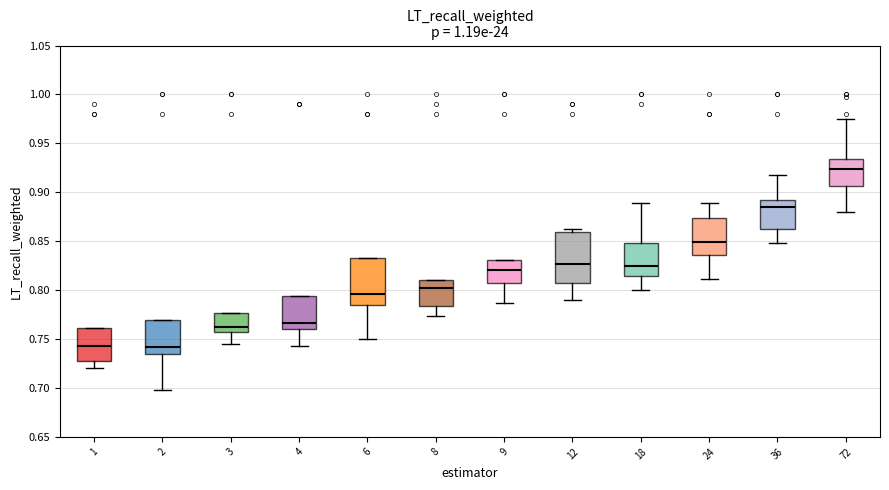

Where does the upper whisker of the box at x = 36 end on the y-axis? The values are not printed on the chart, so give them approximately, as read against the axis.

0.915